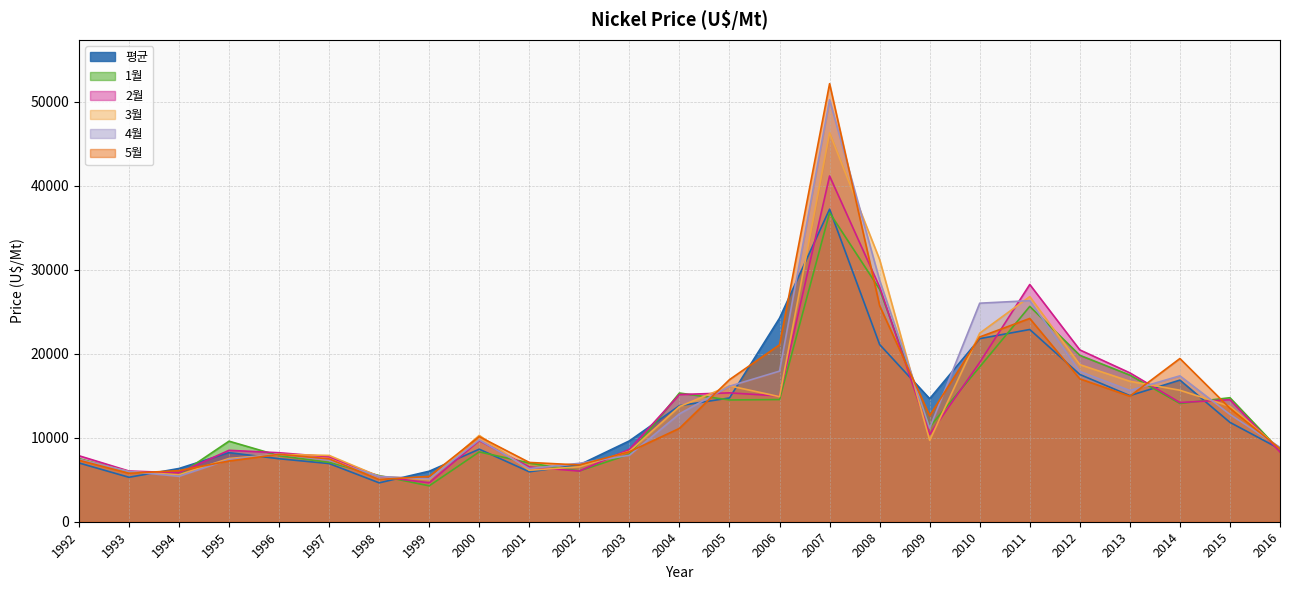

At how many categories does at least one series exceed 43793?

1